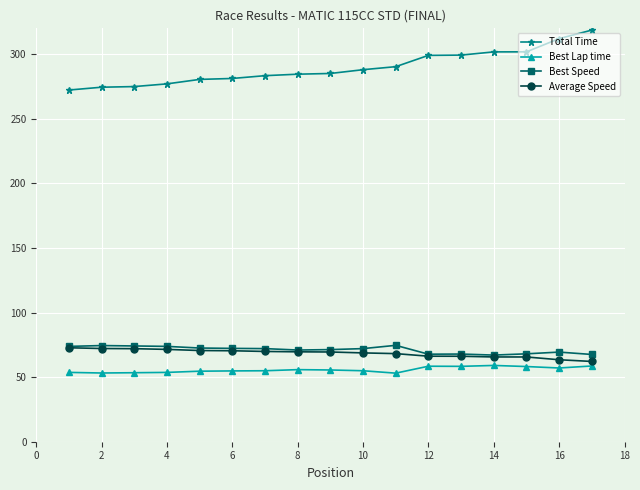

Which series has the largest total across all categories?

Total Time